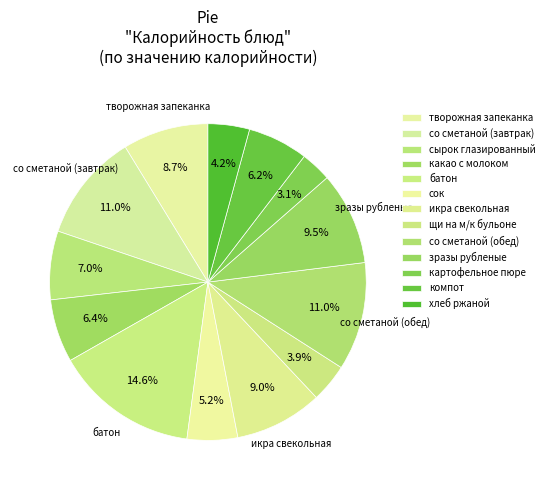

How many slices are in this pie chart?

13